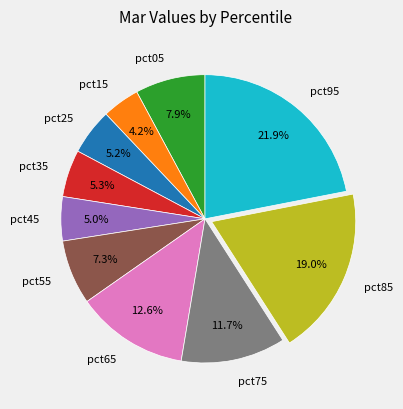

How many slices are in this pie chart?

10